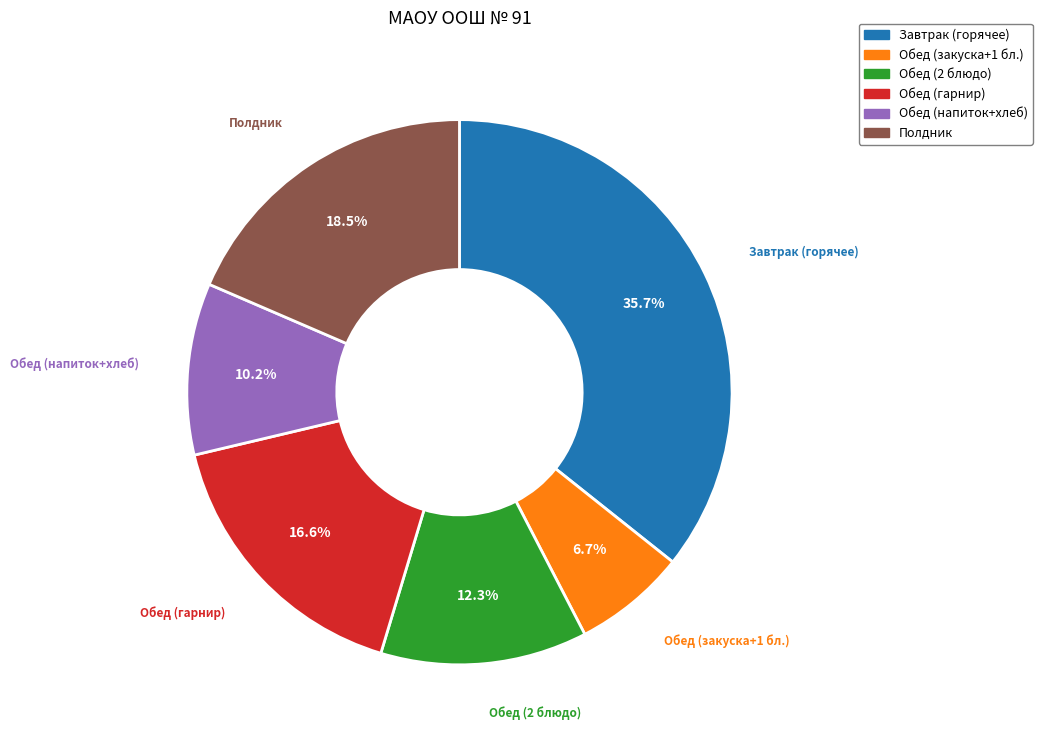

Does any single category account for the majority?

No